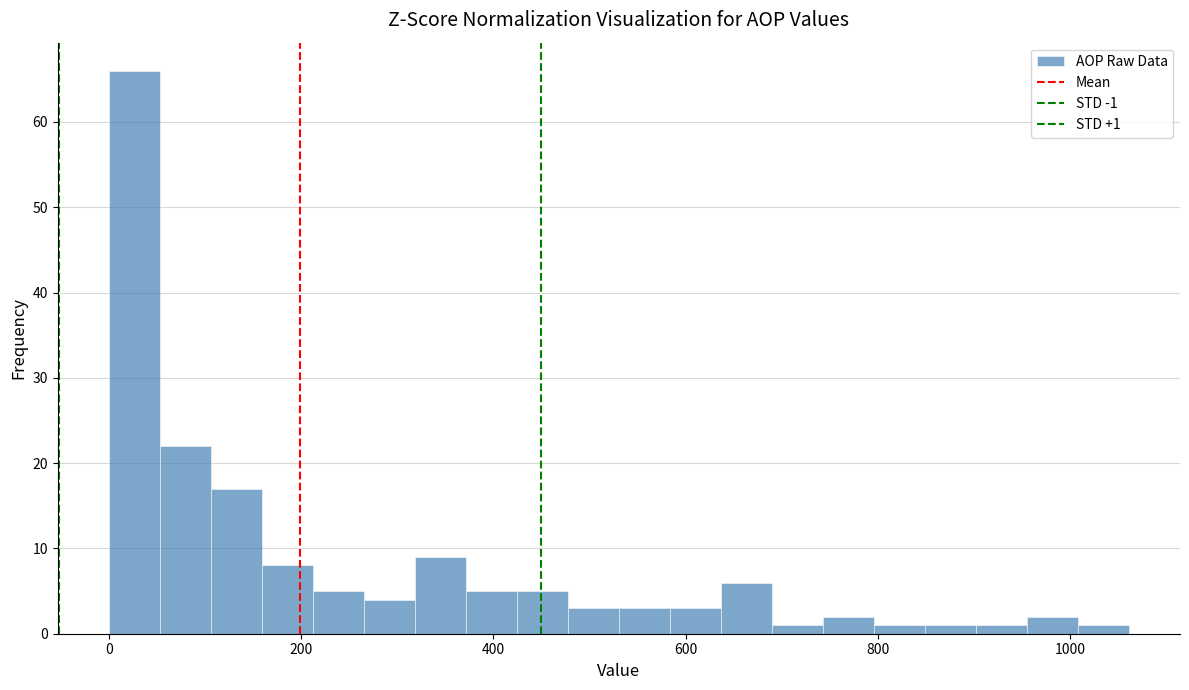

Read against the x-axis, roughly where is the centre of the tallest bar?

20